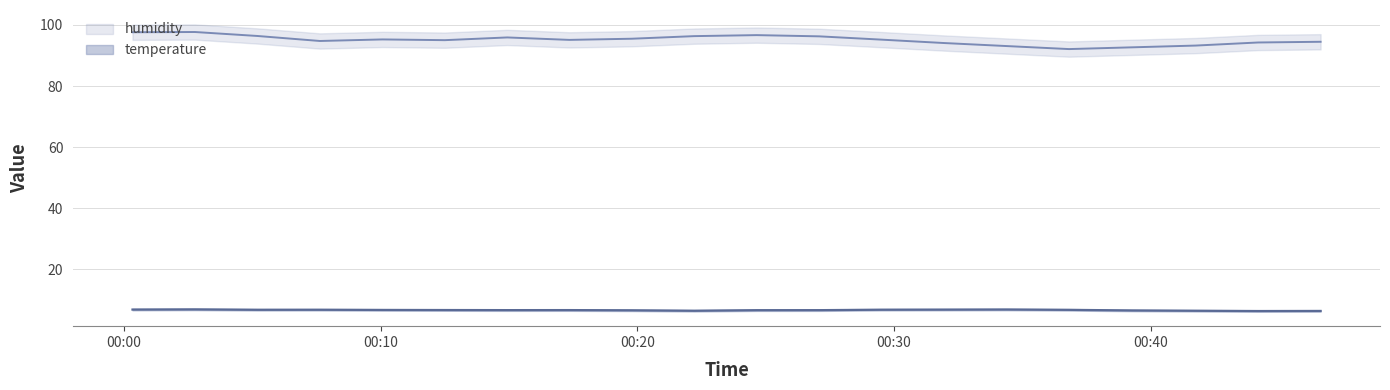

How many lines are shown in the chart?

2